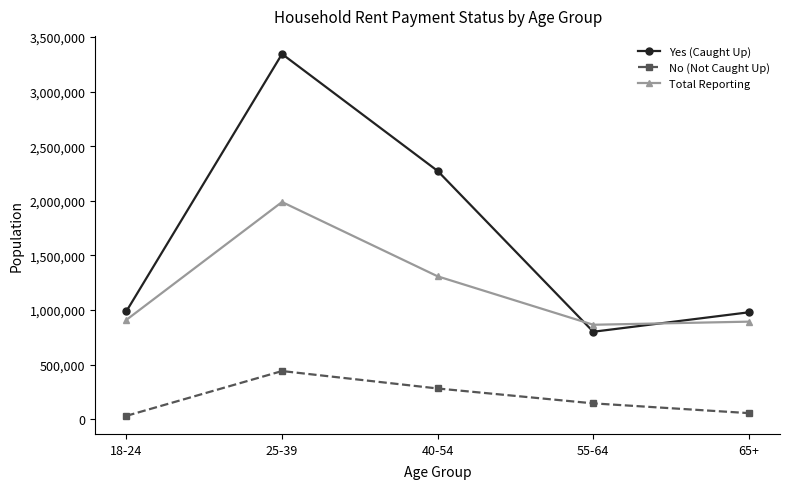

True or false: Yes (Caught Up) and No (Not Caught Up) intersect in this chart.

False